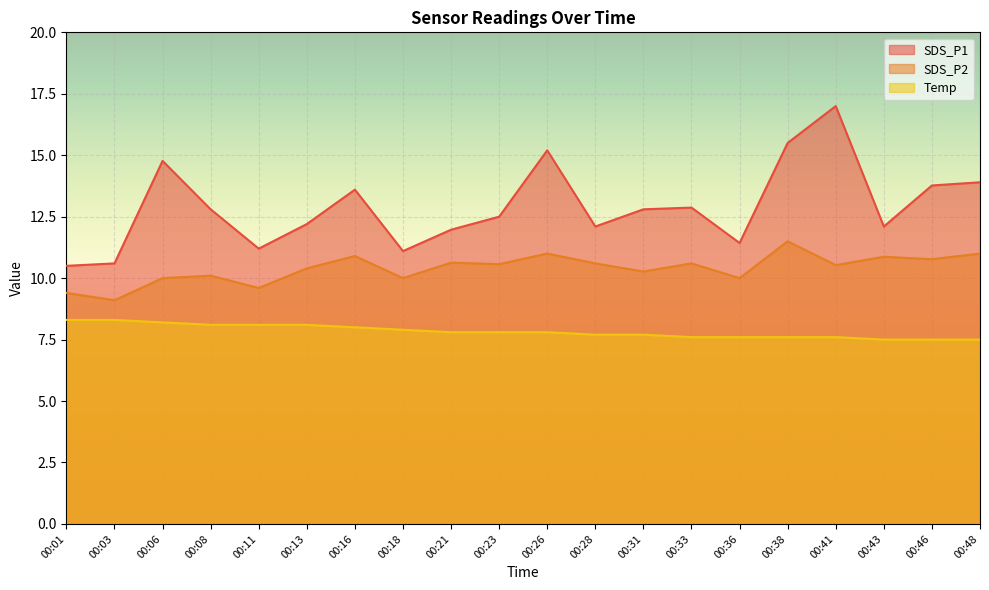

What is the sum of all Temp values?

156.7